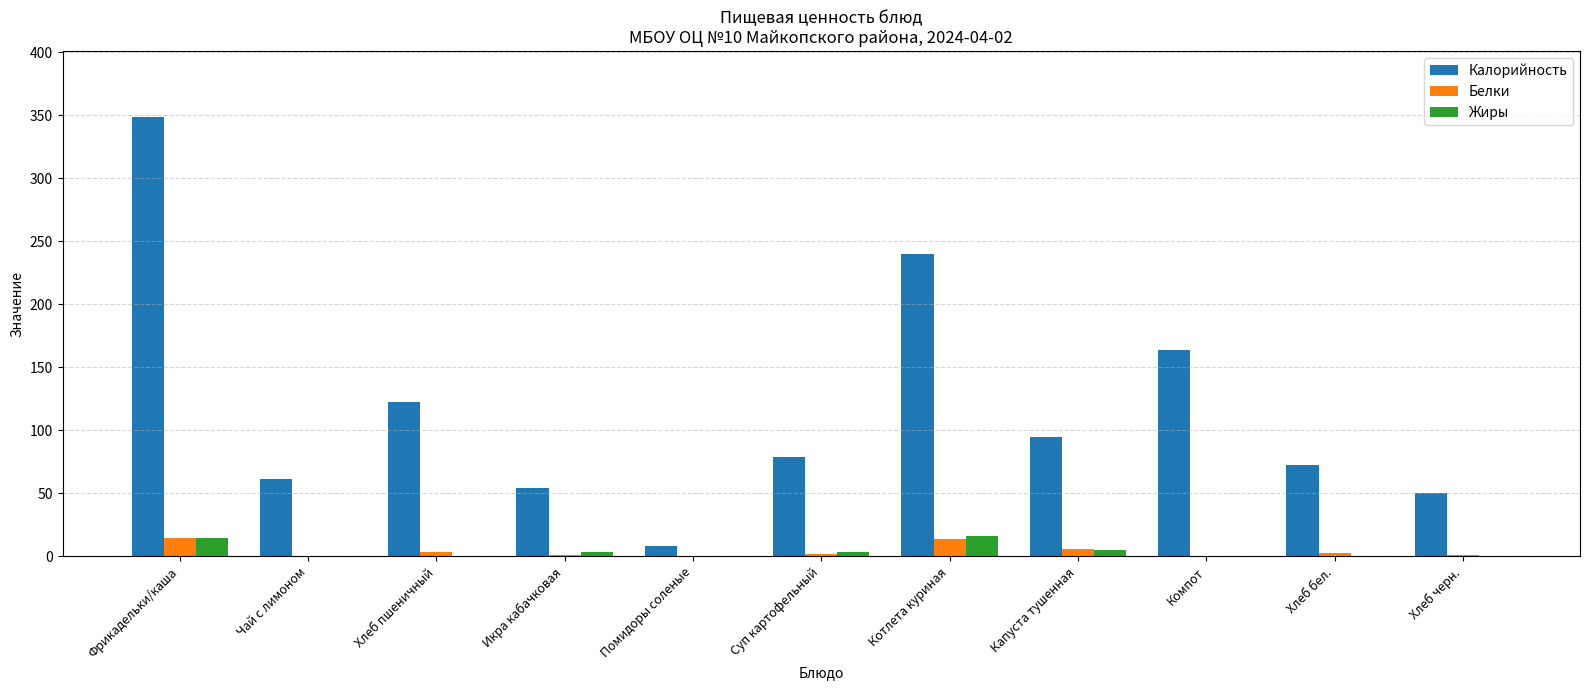

What is the sum of all Белки values?

44.7